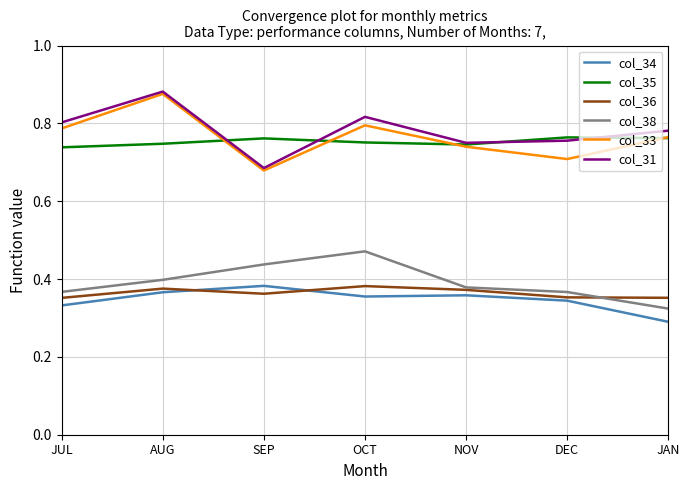

Which label corresponds to the smallest value in the chart?

JAN